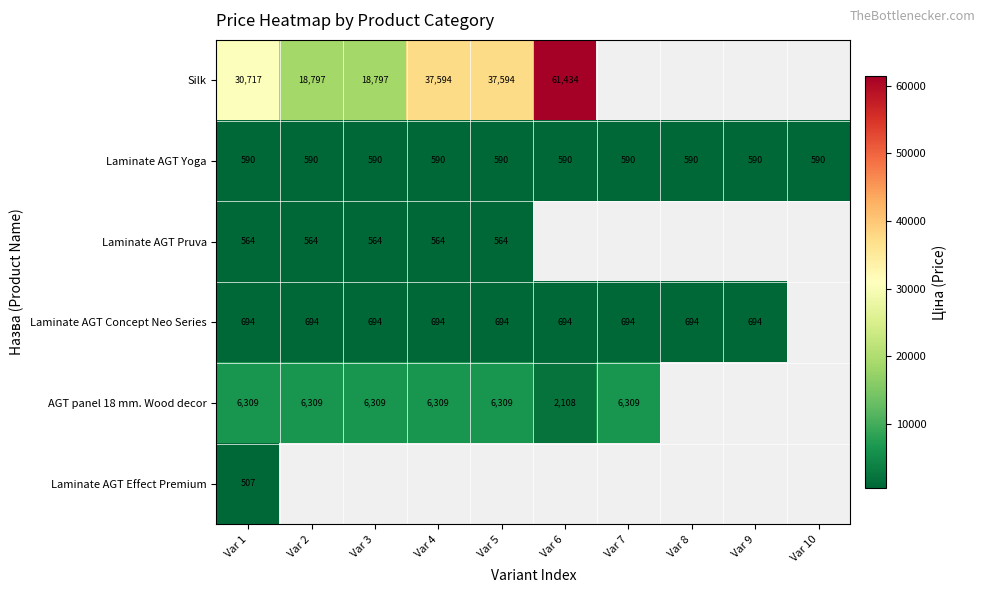

How many positive values does the Silk series have?

6